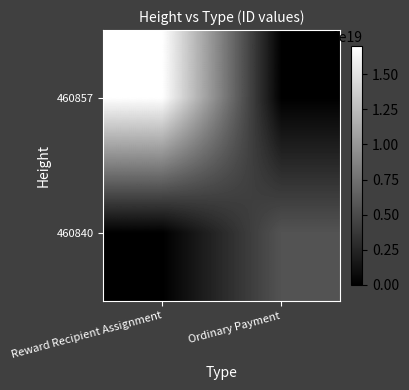

Reading left to right, extract all data points from this chart.

460857: Reward Recipient Assignment=16997943179282681856	Ordinary Payment=0
460840: Reward Recipient Assignment=0	Ordinary Payment=5544505574305072128